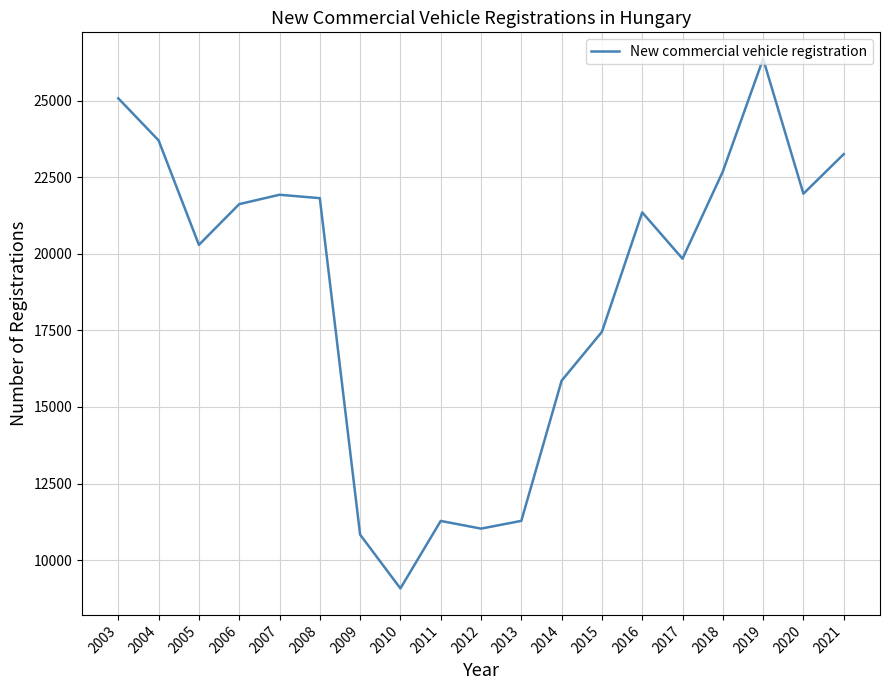

Between 2013 and 2009, which is larger?

2013